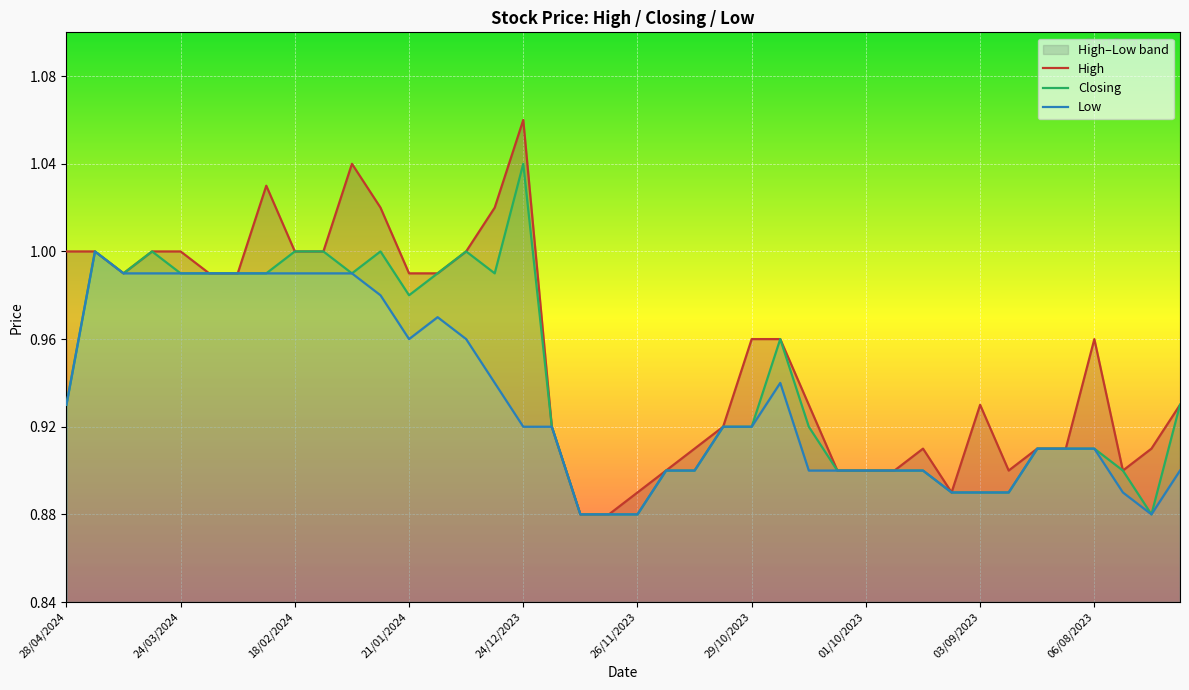

List the series in order of their overall mean, lowest first.

Low, Closing, High